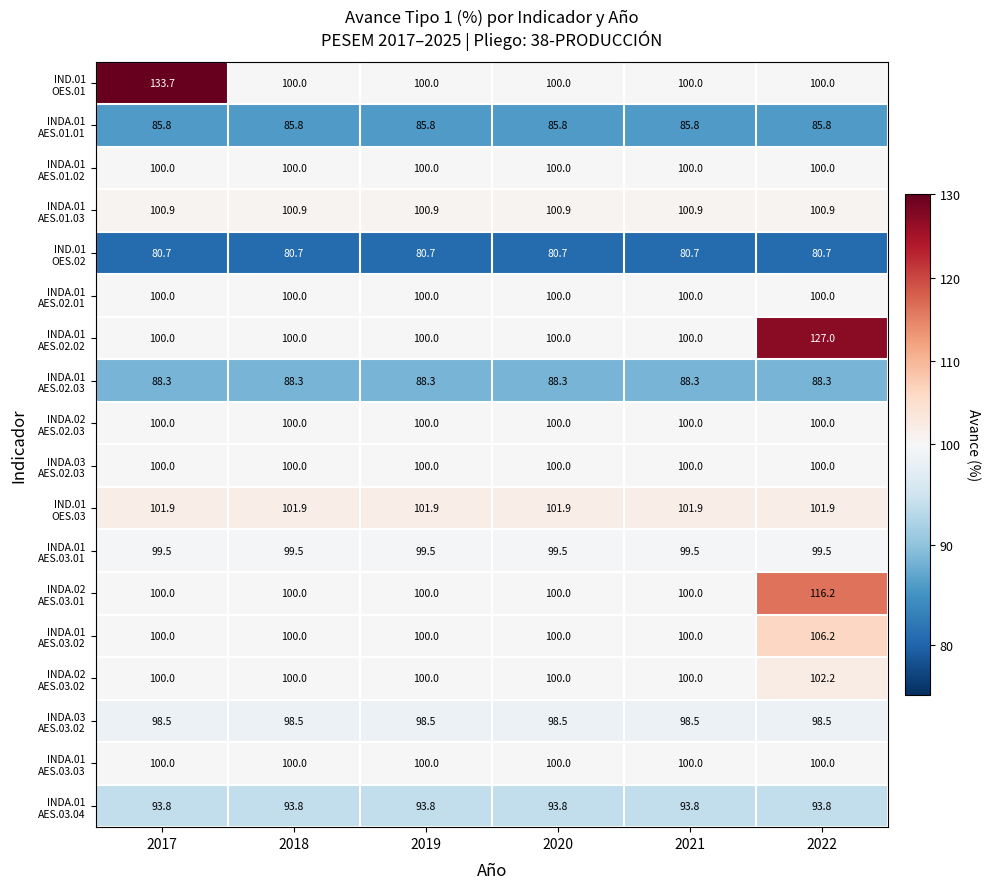

At which category is the sum across all series the highest?

2022